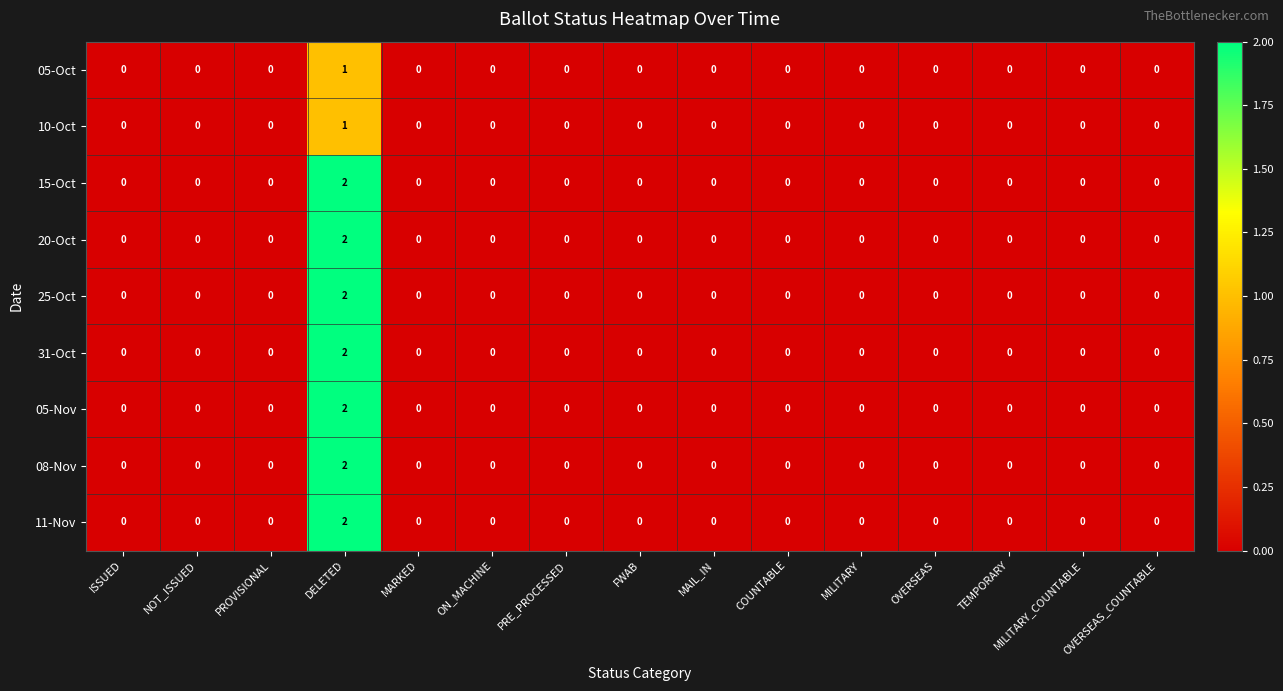

How many distinct data groups are displayed?

9